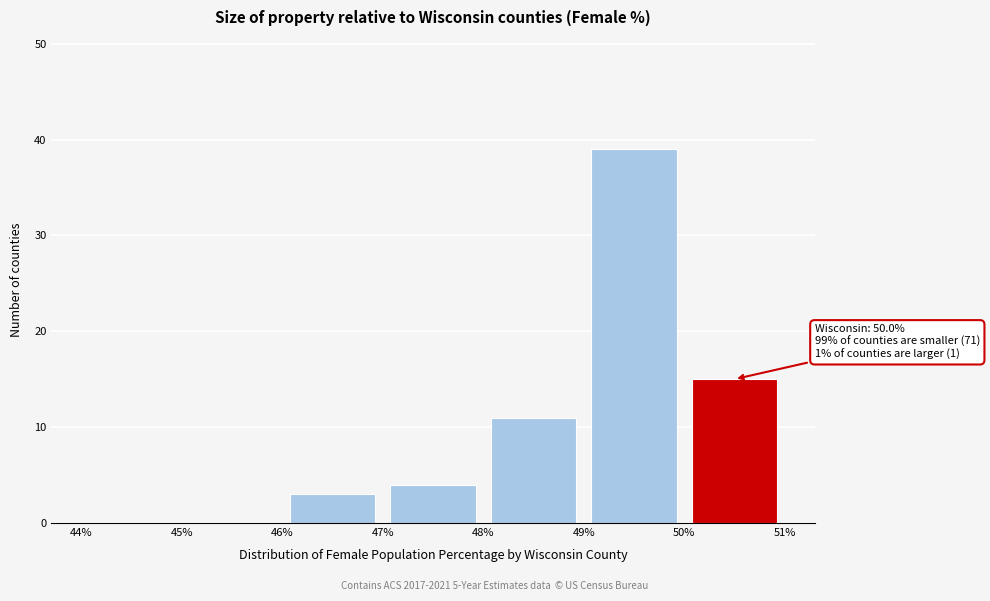

Which range on the x-axis has the tallest bar?

49% to 50%